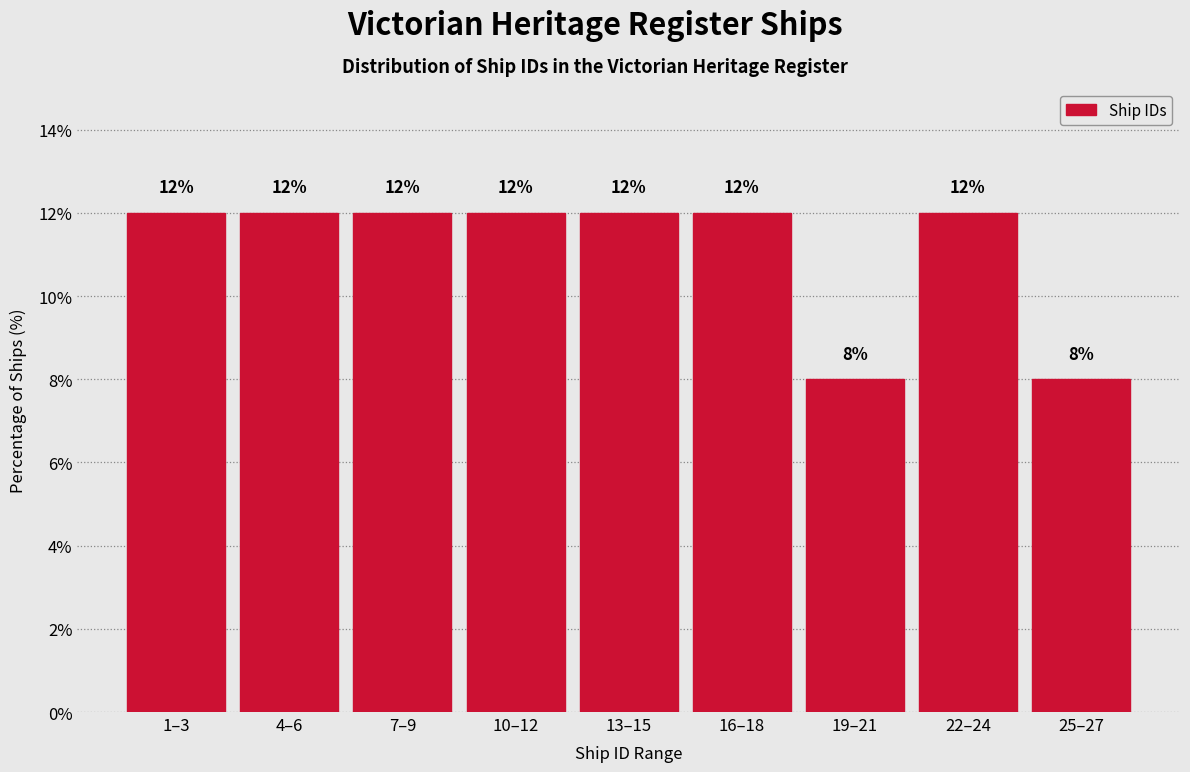

Reading right to left, list all the values displayed in this chart.

8	12	8	12	12	12	12	12	12